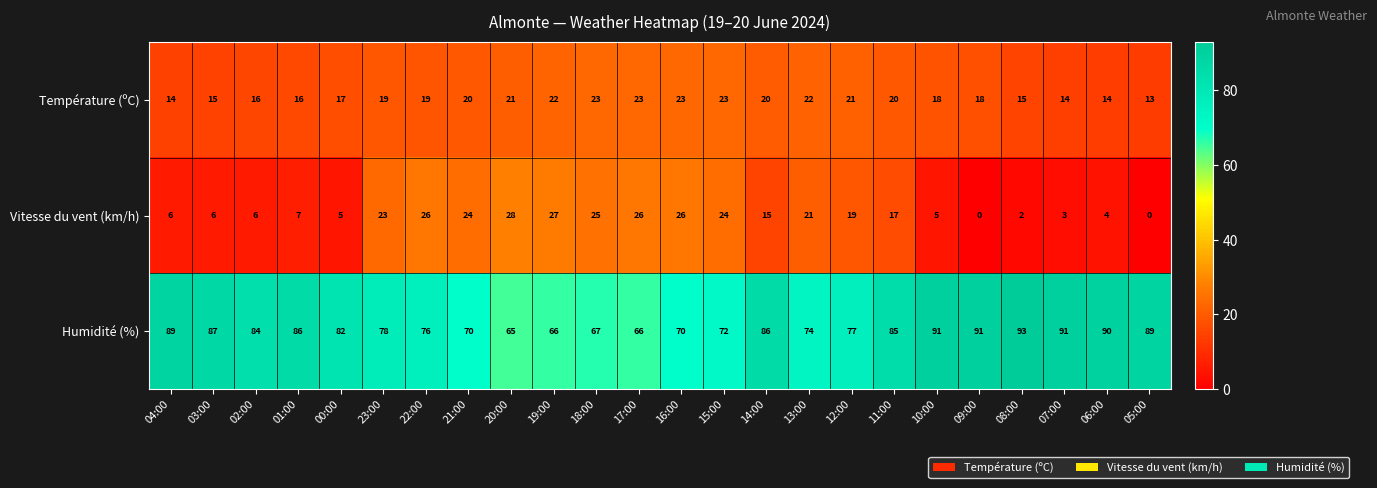

At which label is Humidité (%) closest to 79?

23:00